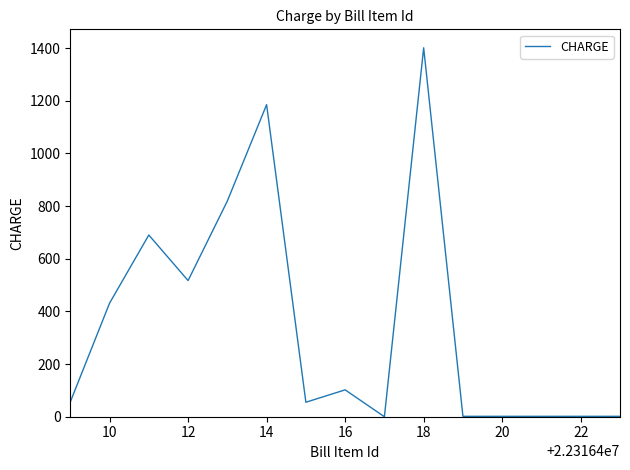

What is the sum of all values?

5263.5